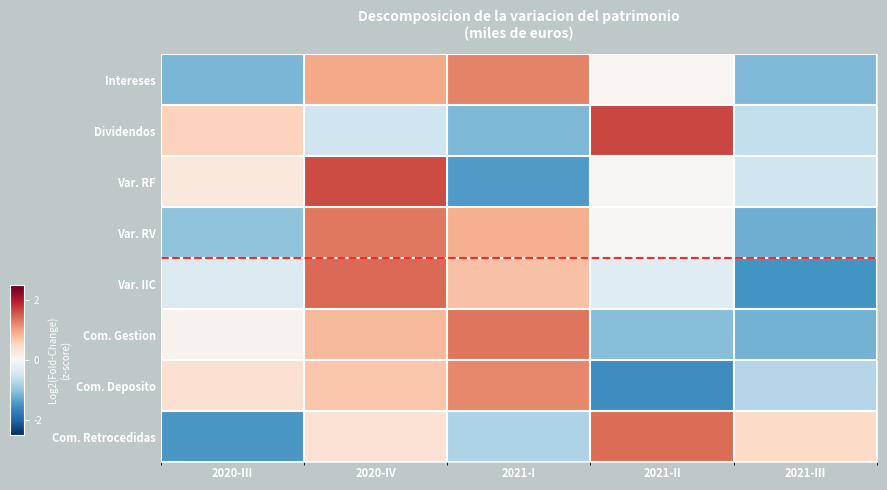

How many categories are shown in the chart?

5